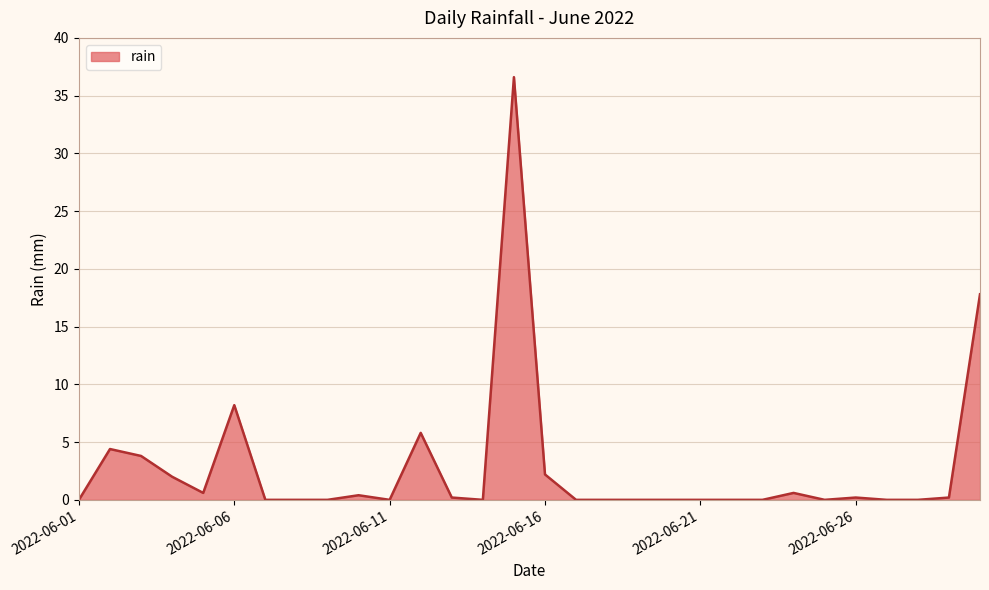

Reading right to left, extract all data points from this chart.

17.8	0.2	0.0	0.0	0.2	0.0	0.6	0.0	0.0	0.0	0.0	0.0	0.0	0.0	2.2	36.6	0.0	0.2	5.8	0.0	0.4	0.0	0.0	0.0	8.2	0.6	2.0	3.8	4.4	0.0